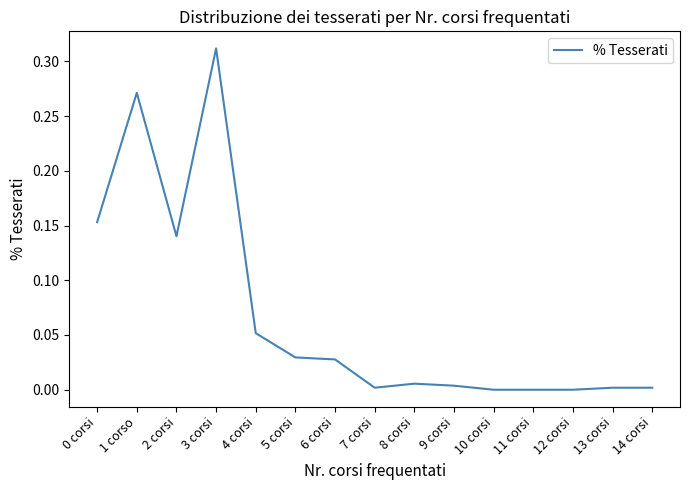

The chart shows a value of 0.1 at 1 corso. True or false?

False